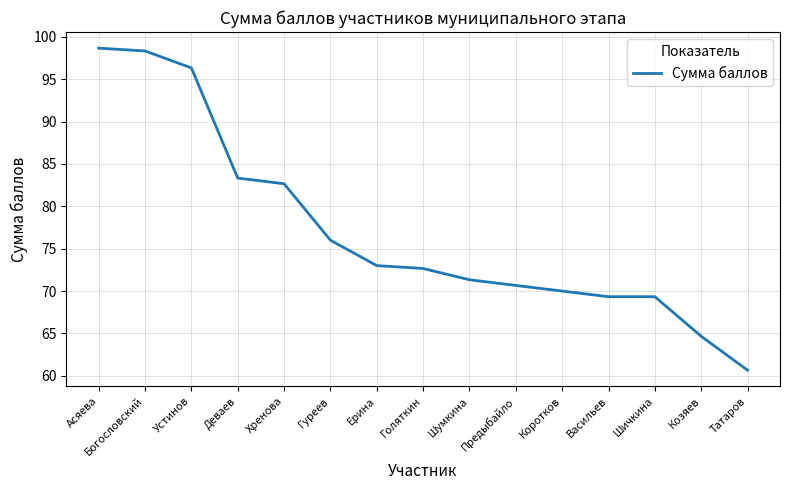

What position from the left is Хренова?

5